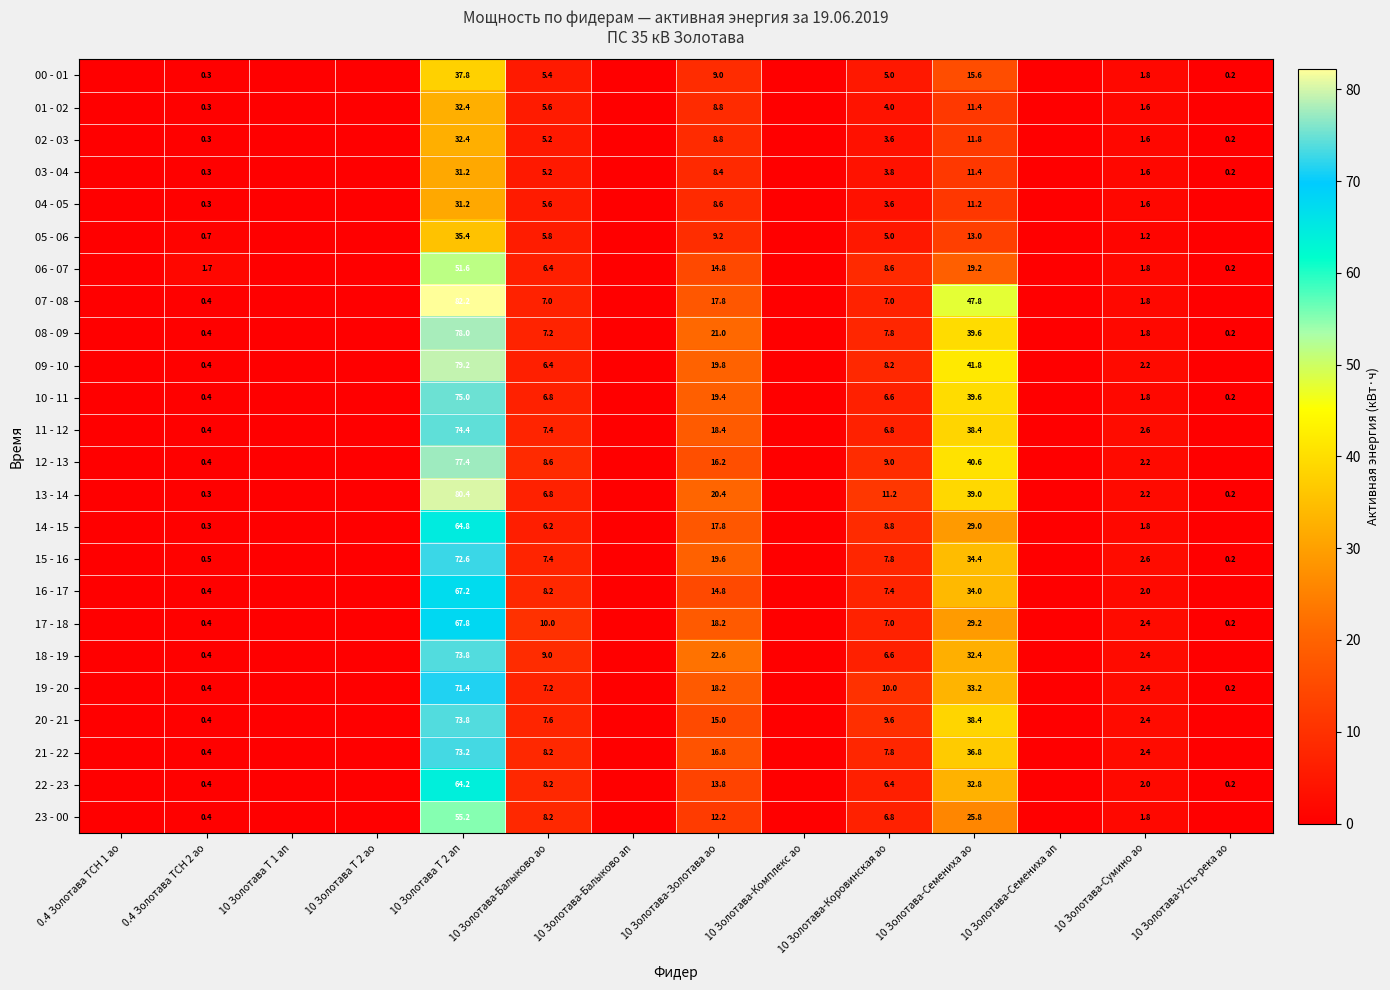

How many categories are shown in the chart?

14